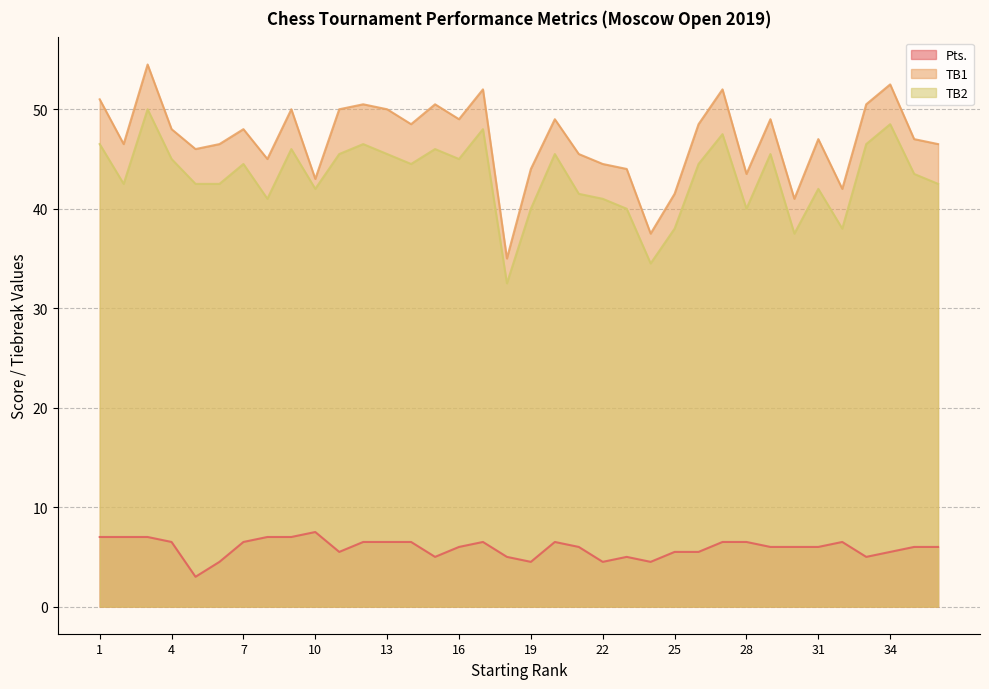

Rank the categories by TB1 value from lowest to highest.

18, 24, 30, 25, 32, 10, 28, 19, 23, 22, 8, 21, 5, 2, 6, 36, 31, 35, 4, 7, 14, 26, 16, 20, 29, 9, 11, 13, 12, 15, 33, 1, 17, 27, 34, 3